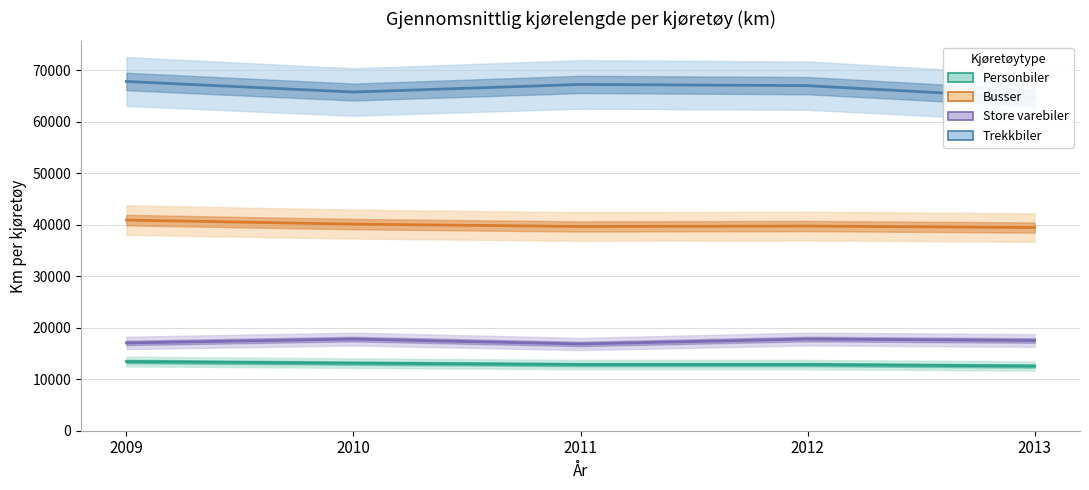

What is the sum of the Trekkbiler values at 2011 and 2010?

133067